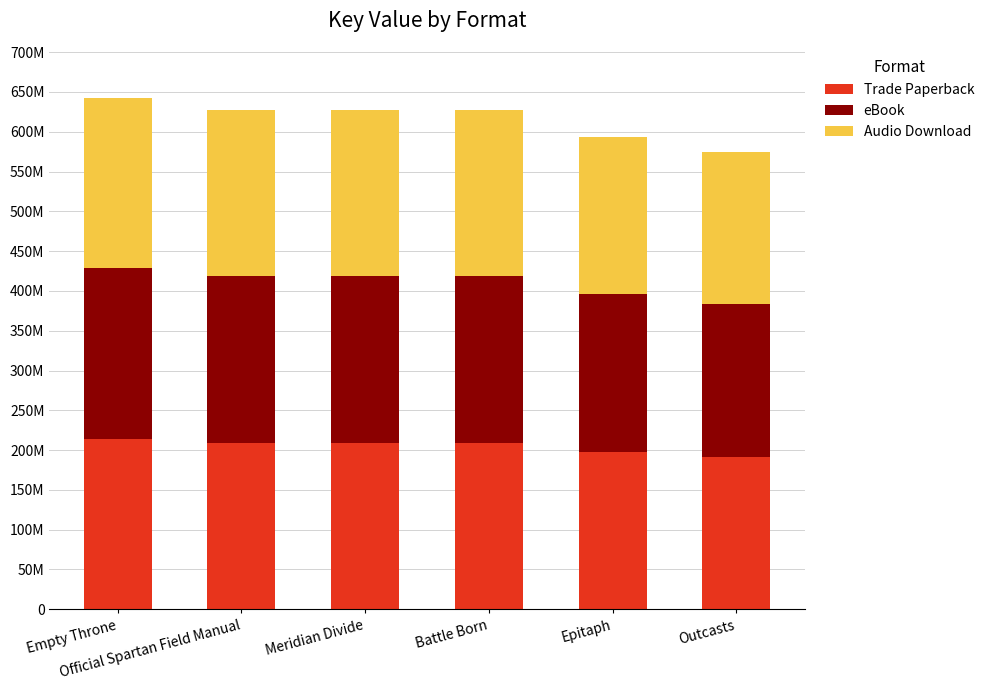

What is the difference between the maximum and second lowest values in the Trade Paperback series?

16312731